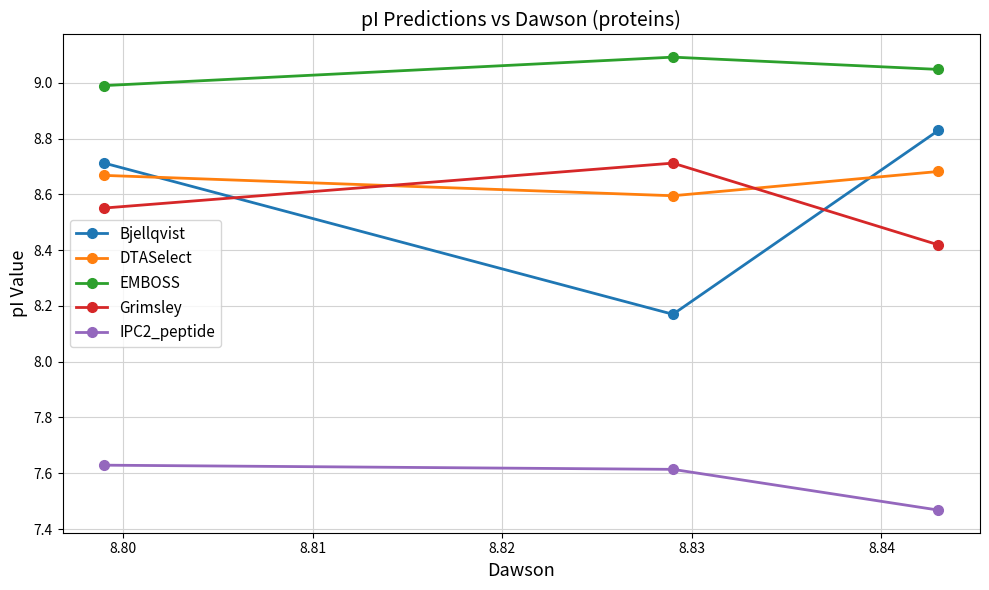

What is the value of the DTASelect point at the 2nd from the left?

8.6